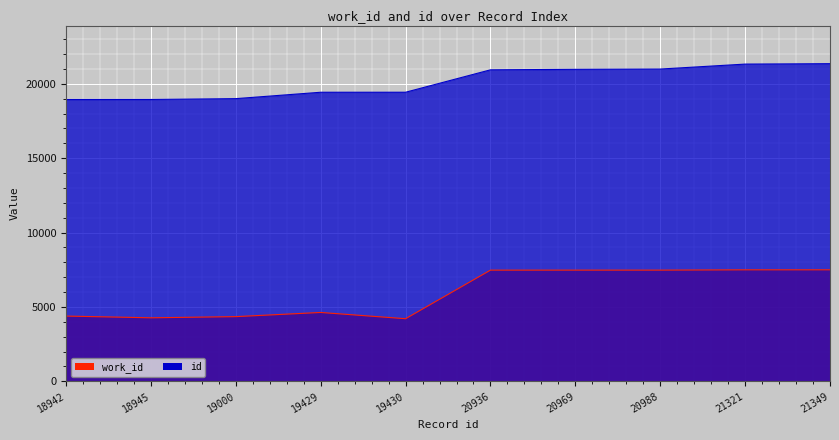

How many data points in work_id are above 7475?

4